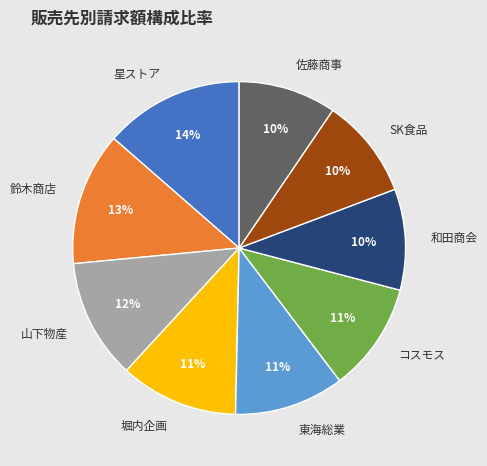

Which category has the biggest portion of the pie?

星ストア